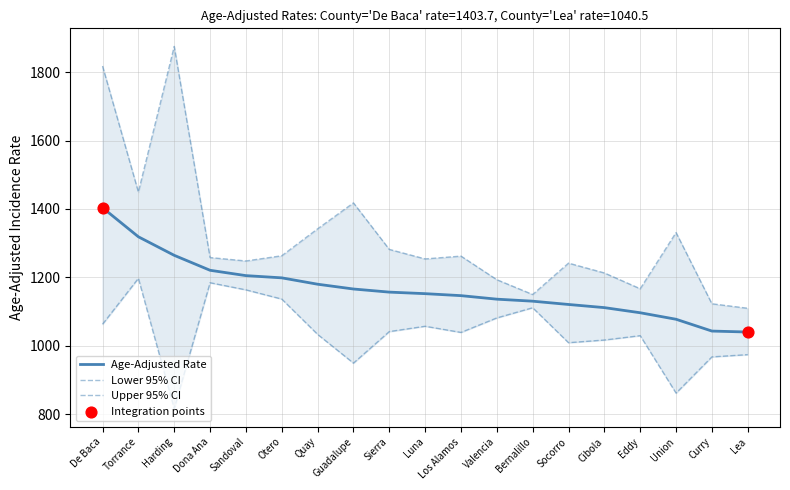

Which series has the largest total across all categories?

Upper 95% CI